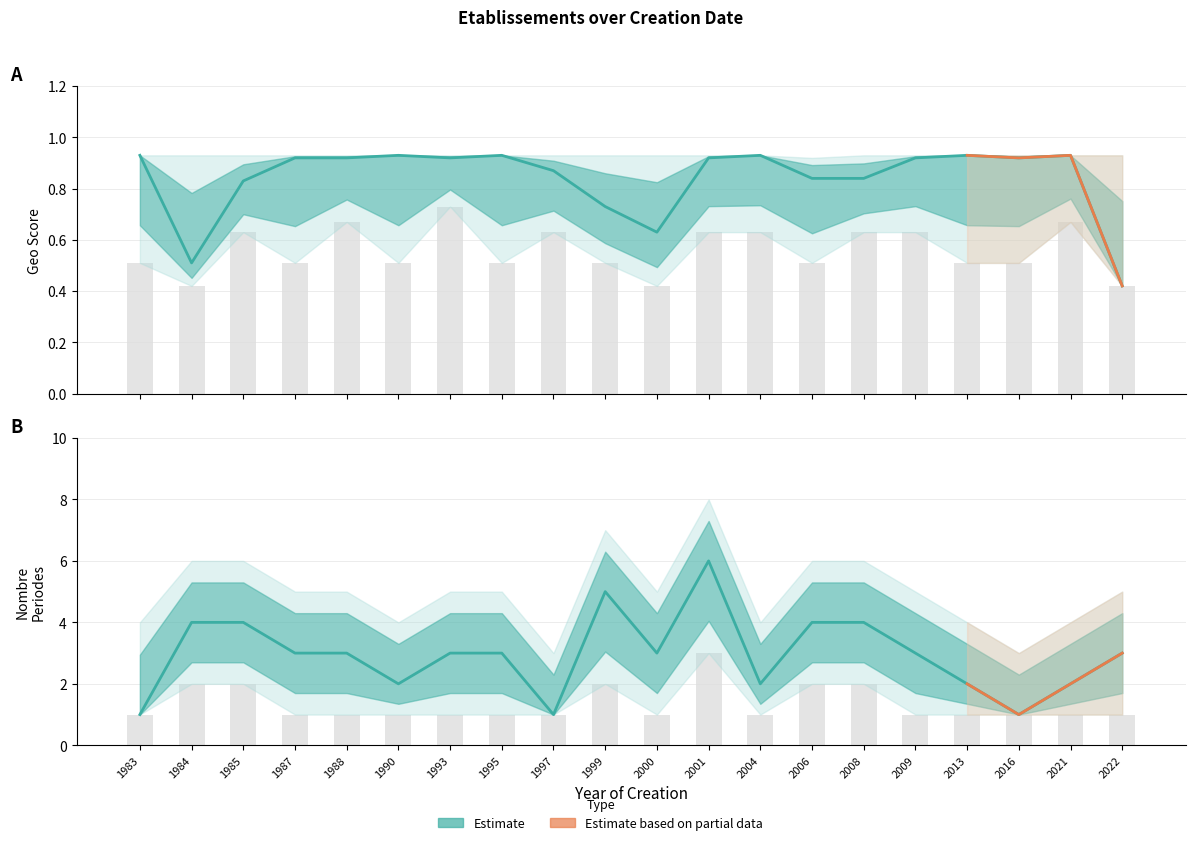

Which series has the largest total across all categories?

nombrePeriodesEtablissement